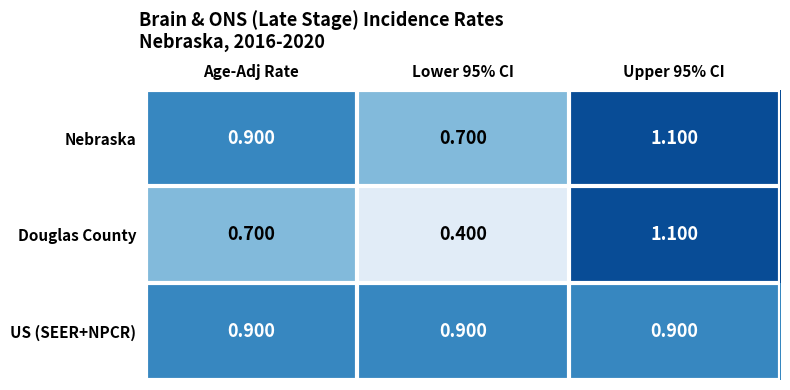

At Lower 95% CI, list the series in order from largest to smallest.

US (SEER+NPCR), Nebraska, Douglas County